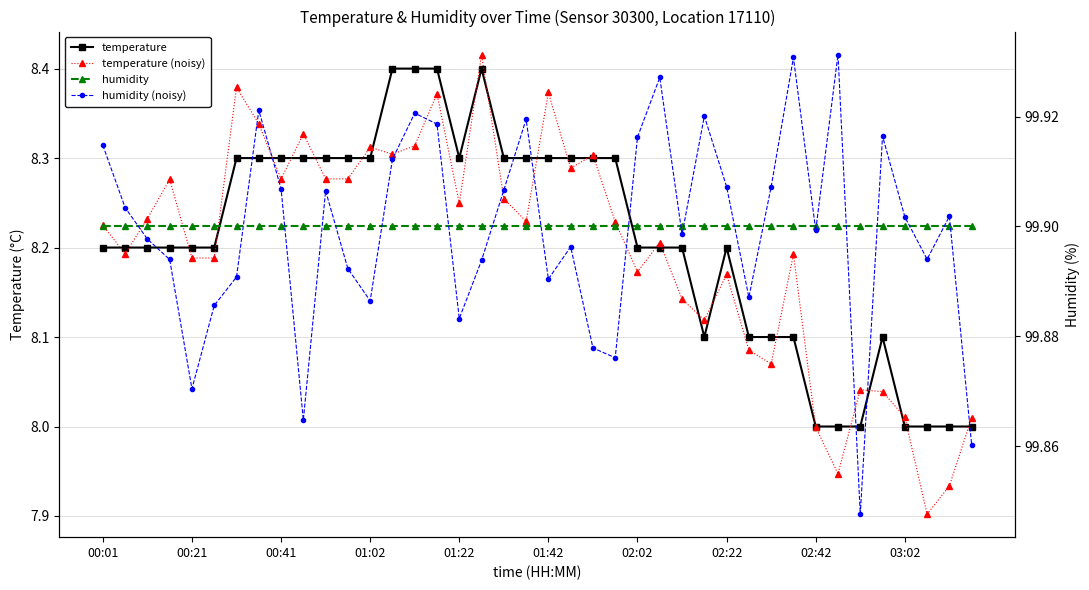

At how many categories does at least one series exceed 29?

40